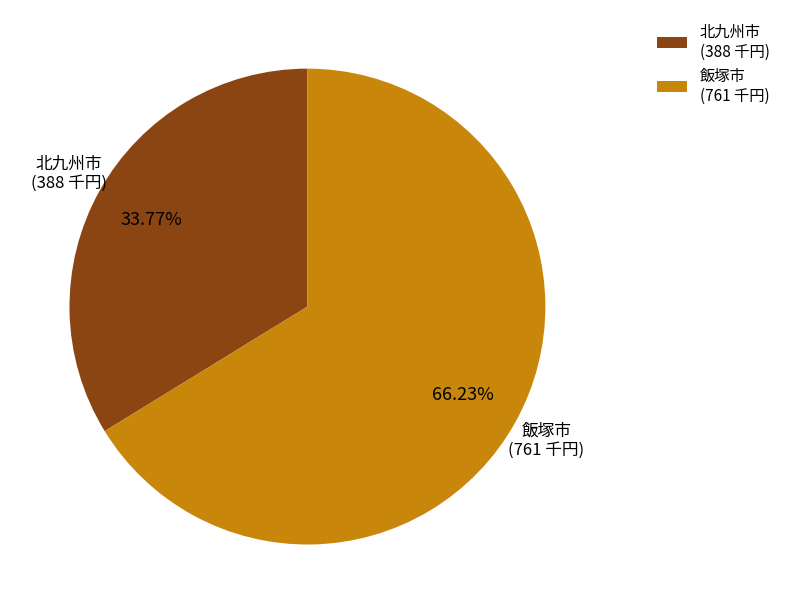

Rank the categories by value from lowest to highest.

北九州市, 飯塚市